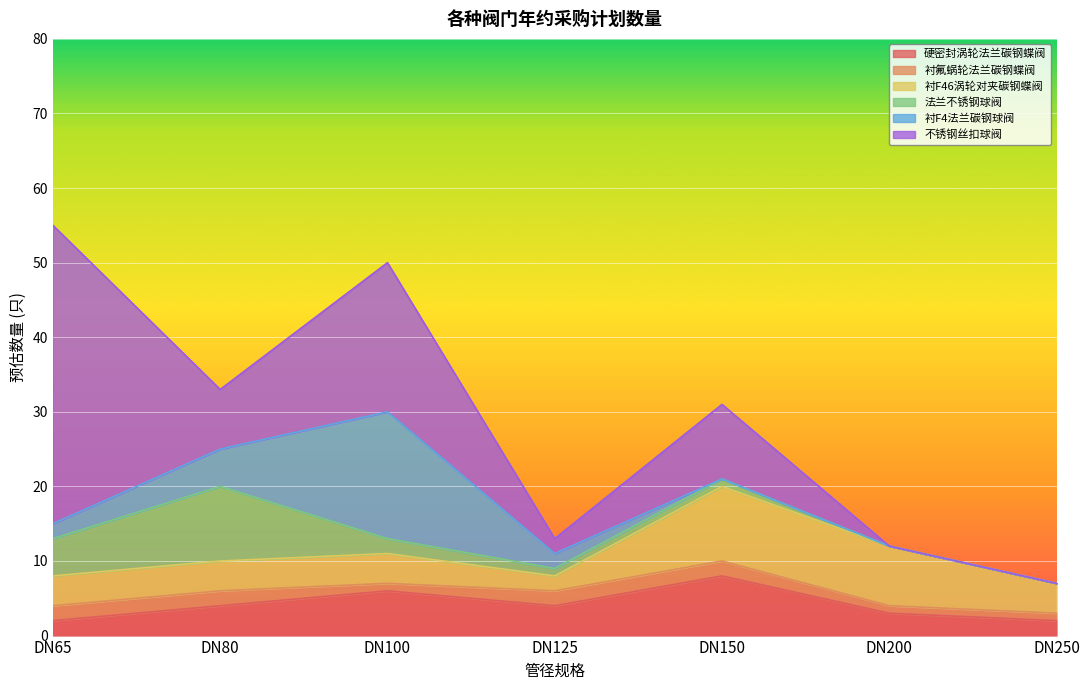

Which series has the widest spread of values?

不锈钢丝扣球阀